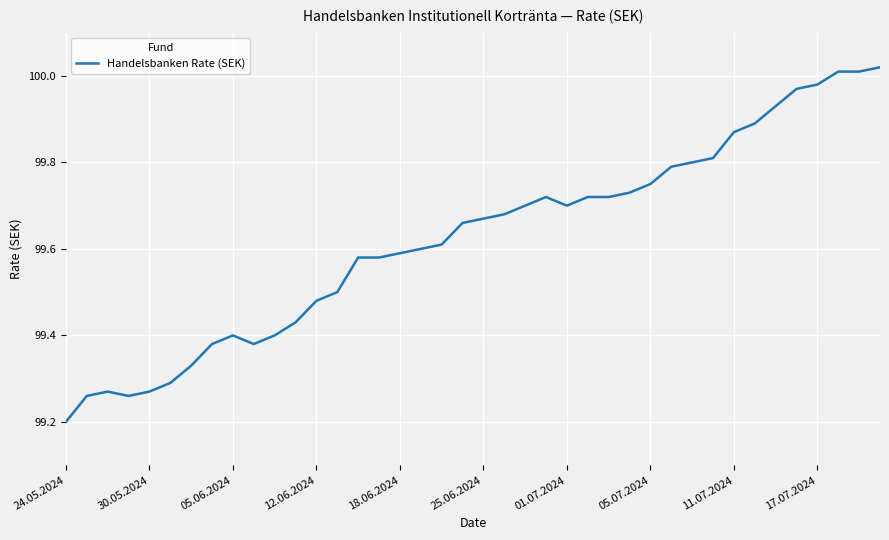

What is the smallest value displayed?

99.2